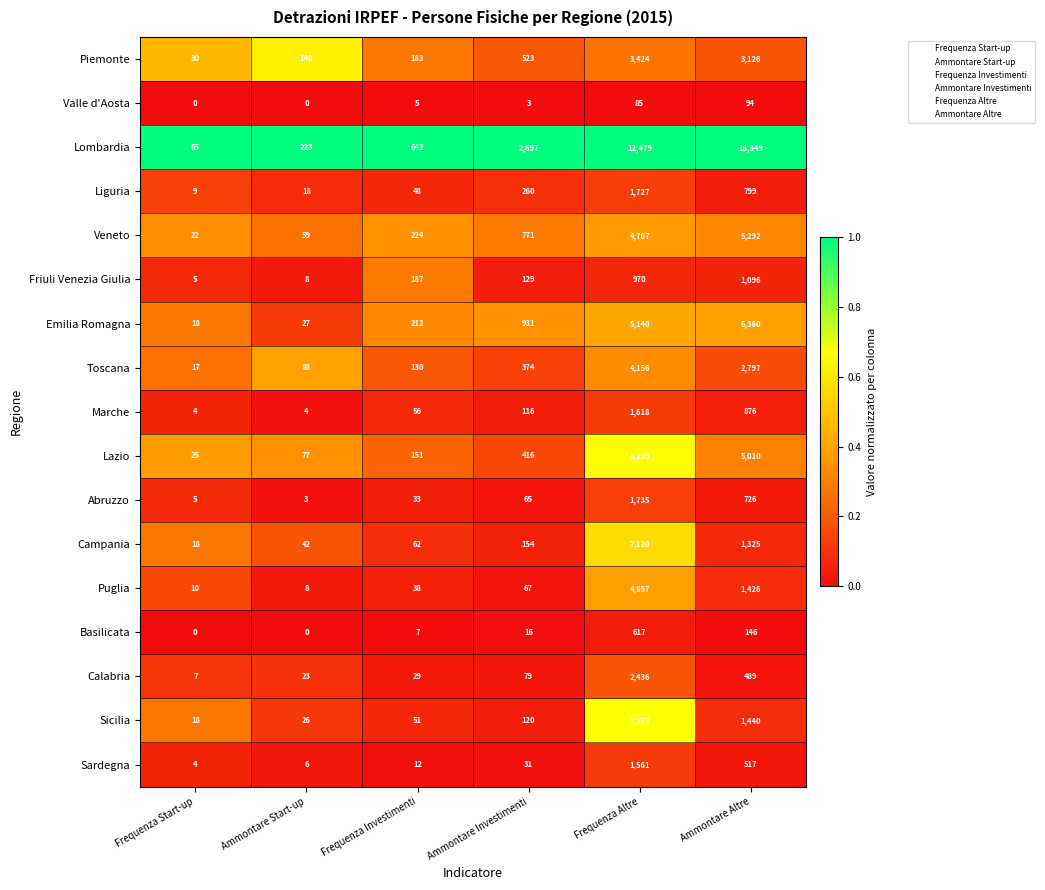

The value of Toscana at Ammontare Altre is 2797. True or false?

True